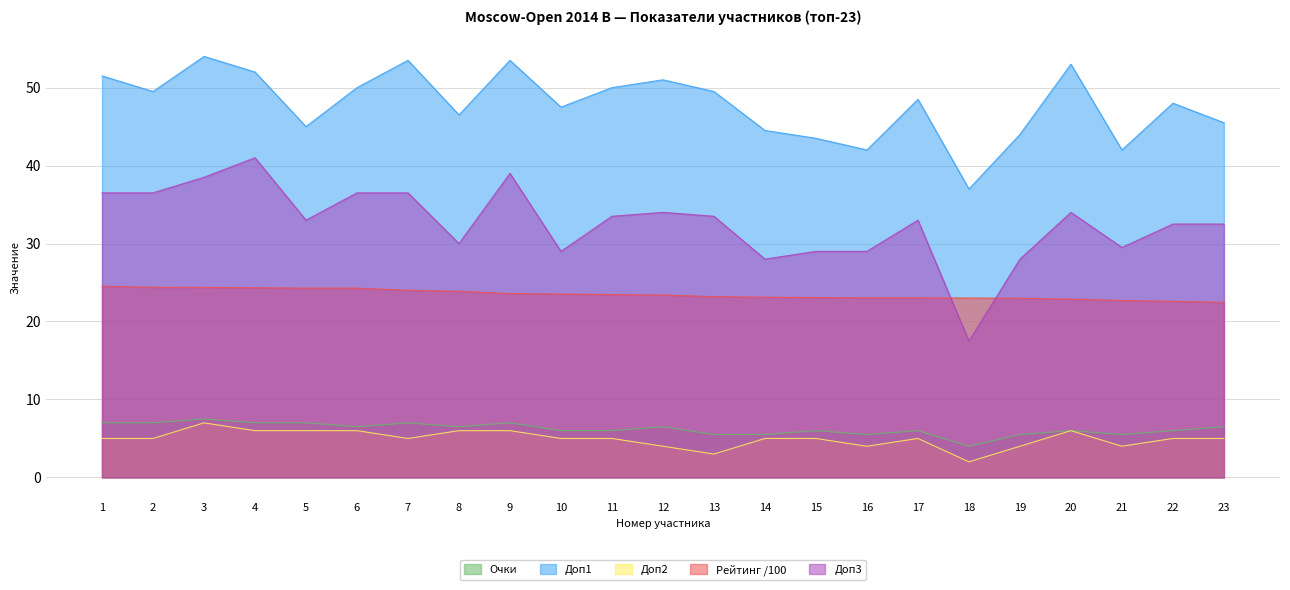

What is the minimum value for Очки?

4.0